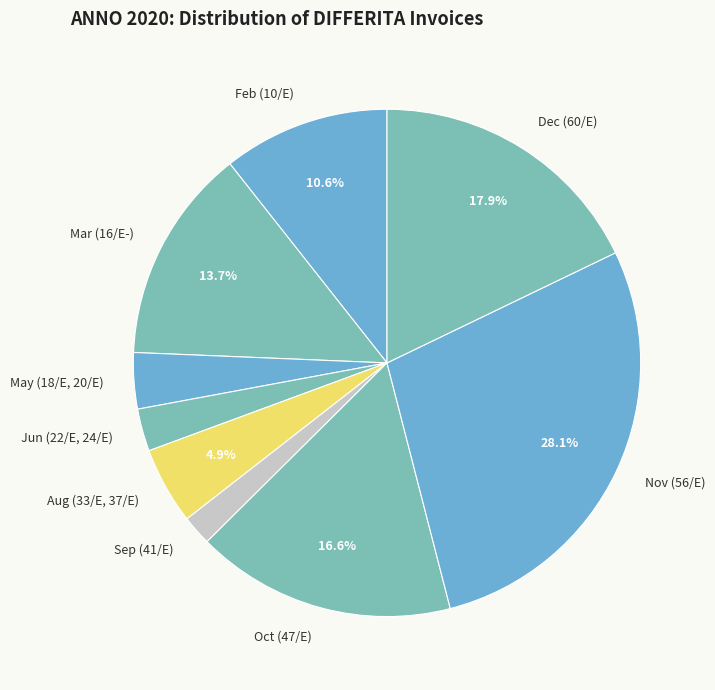

Does any single category account for the majority?

No